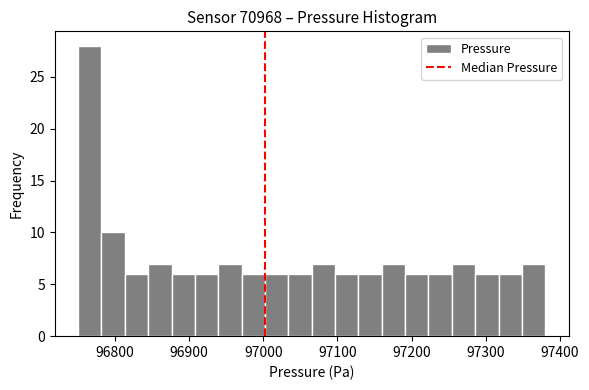

Around what value on the x-axis is the tallest bar? Give the approximate position of its centre, as read against the axis.

96770